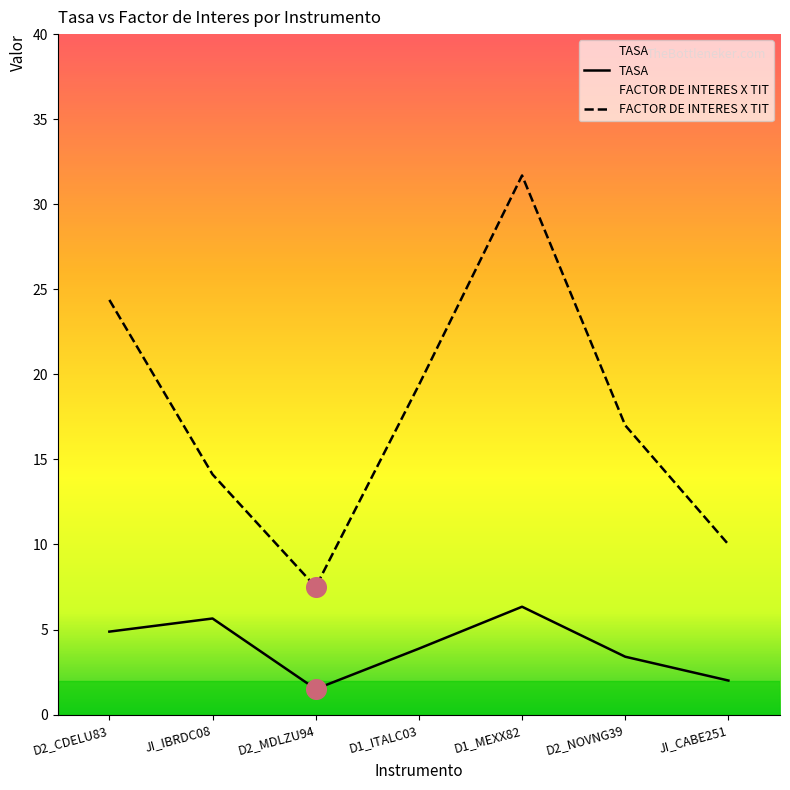

Which series contains the lowest Y value?

TASA